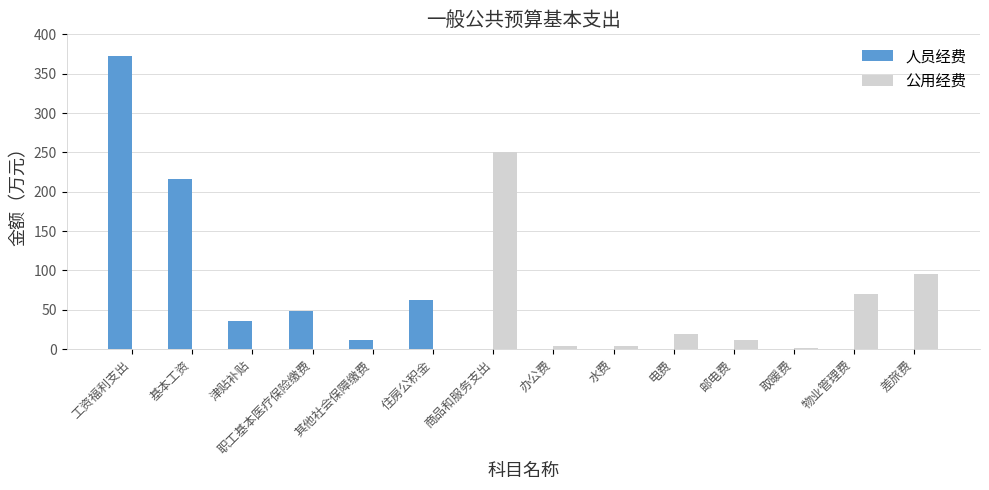

How many data points in 公用经费 are above 3?

7